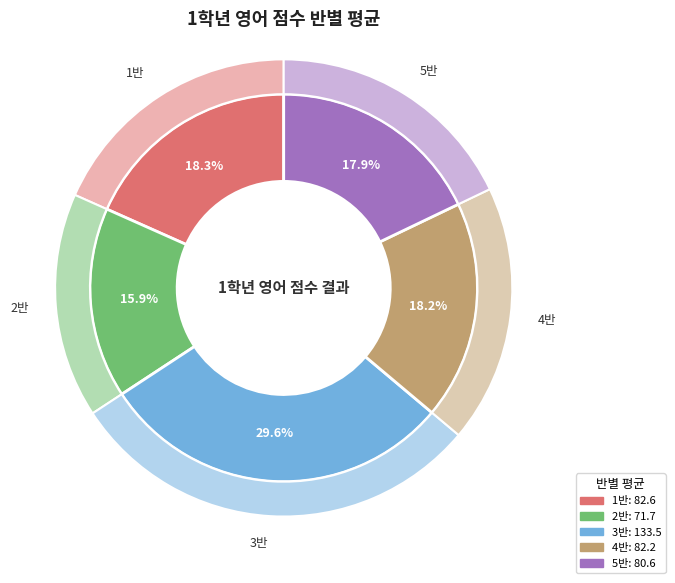

What percentage is NOT represented by 3반?

70.4%